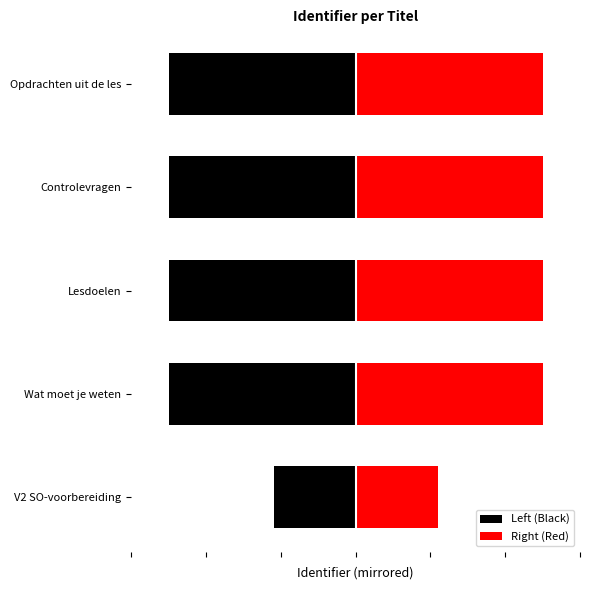

The value of Right (Red) at 2 is 2729442.8. True or false?

False